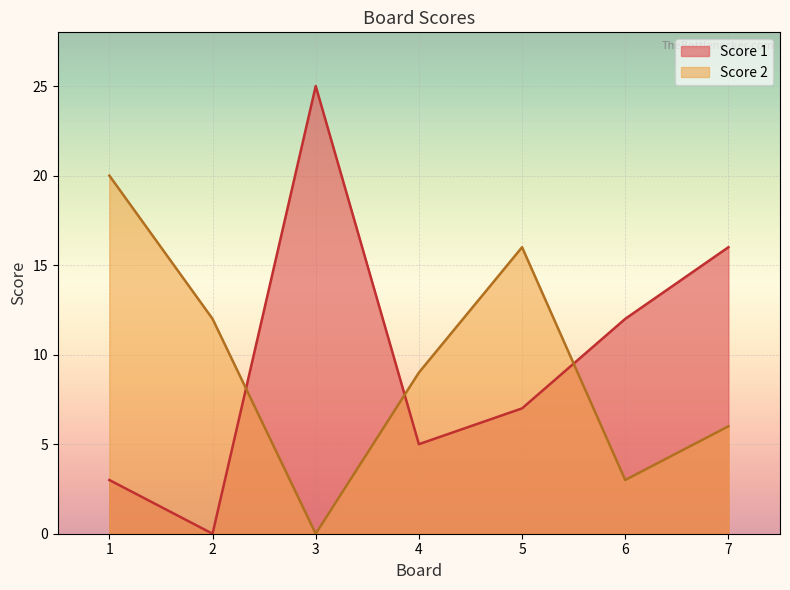

Between which two adjacent categories do Score 1 and Score 2 first intersect?

2 and 3